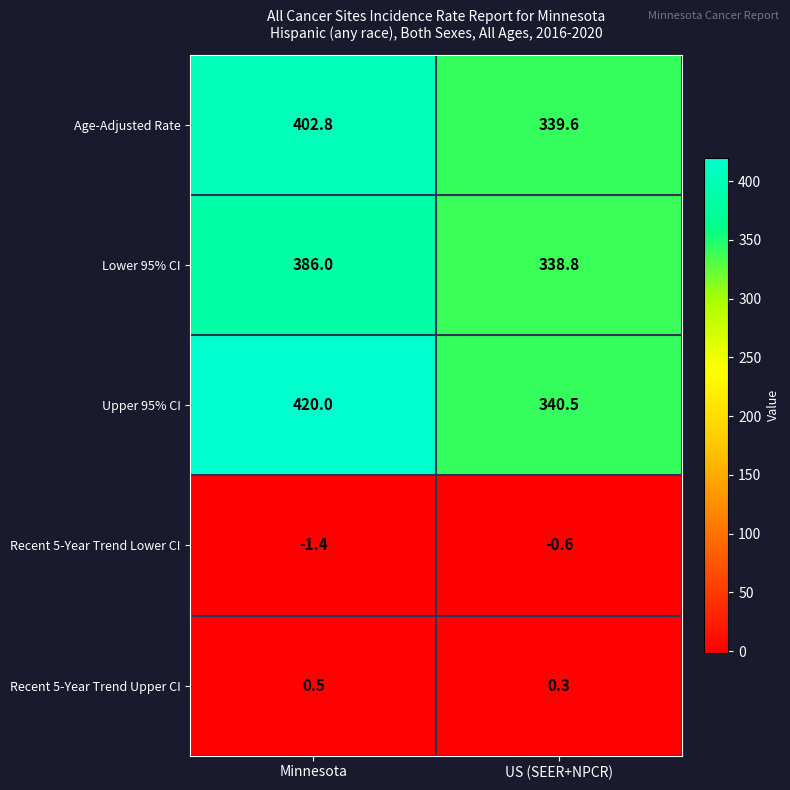

How many data points in Lower 95% CI are less than 386?

1